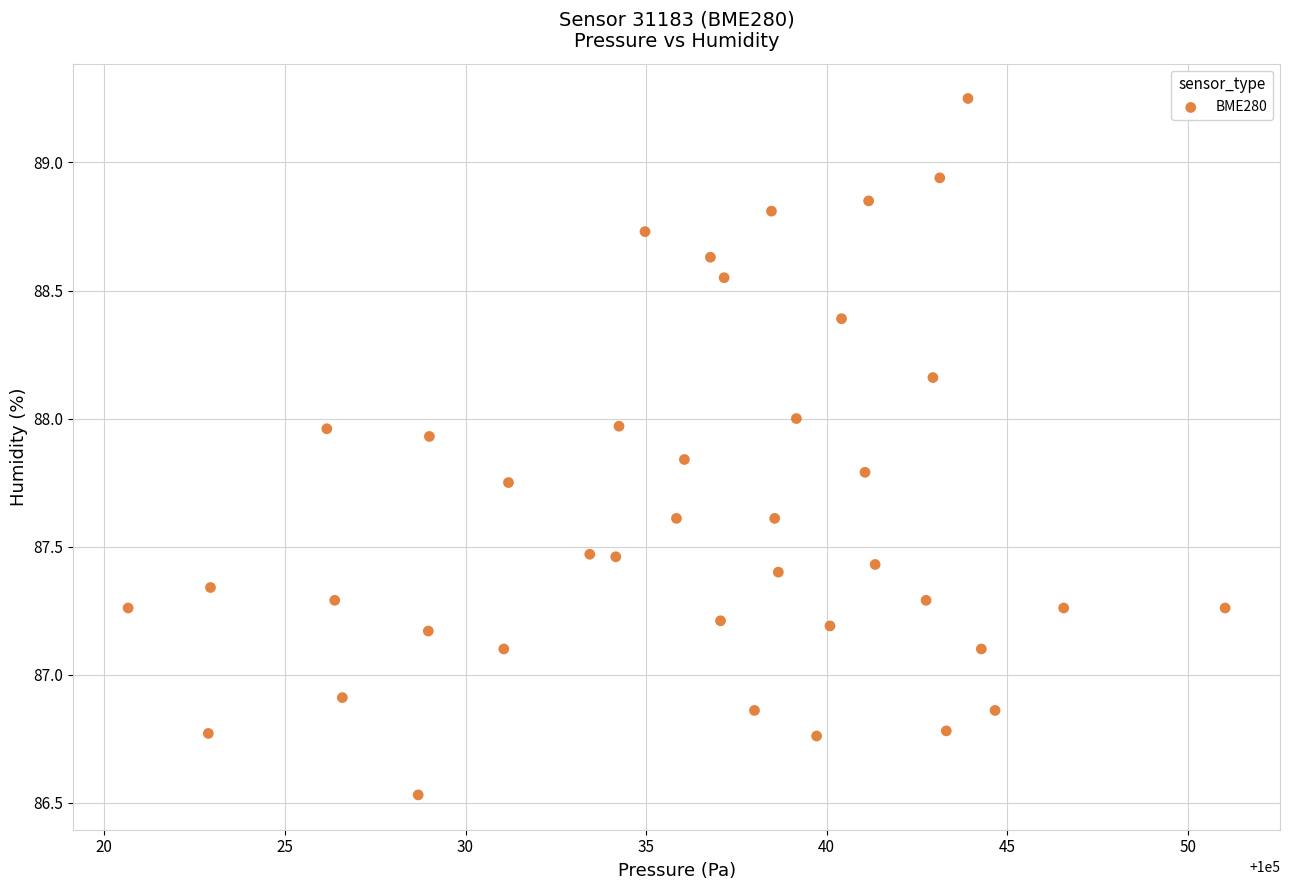

What is the range of X values (max minus min)?

30.4